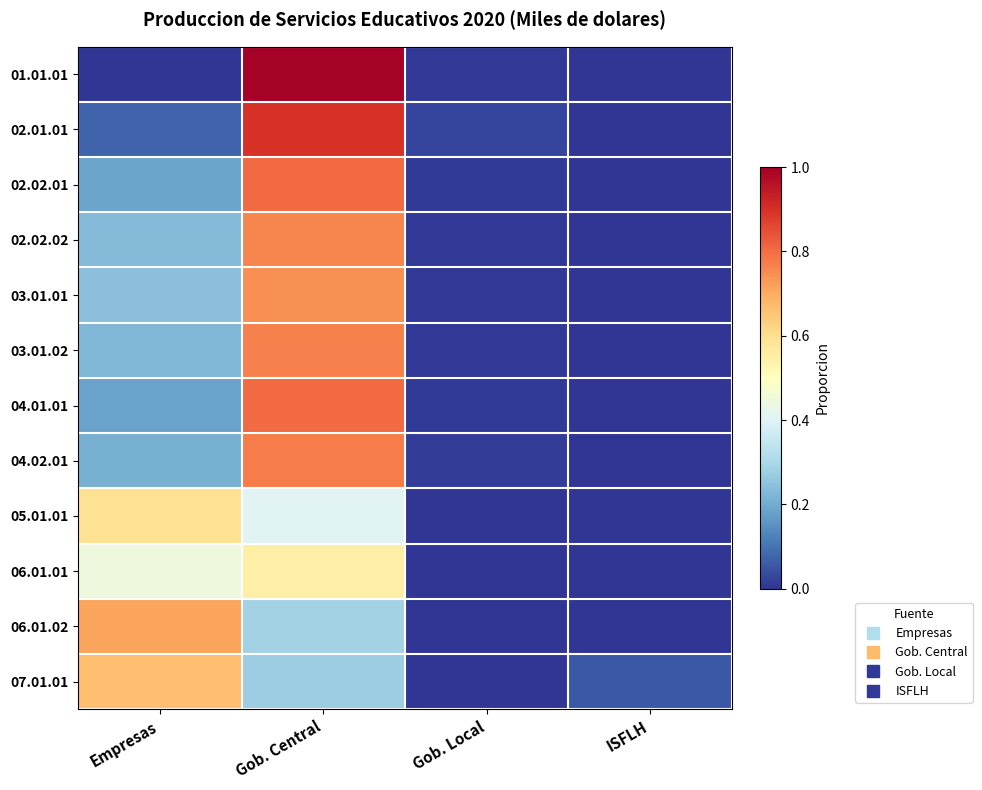

At which category is the sum across all series the highest?

Gob. Central